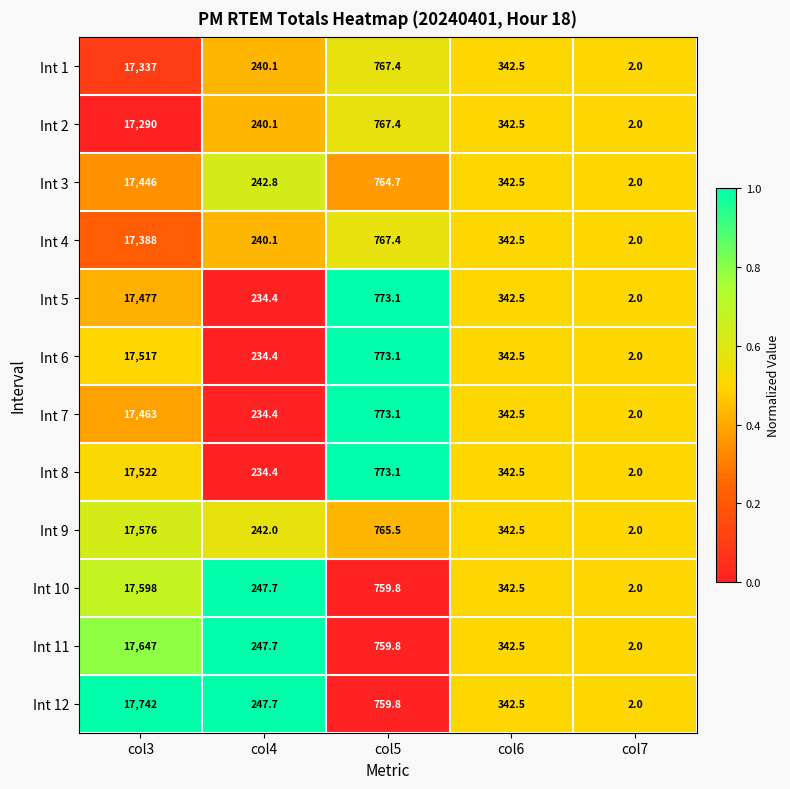

What is the spread (max minus min) of values at col4?

13.3